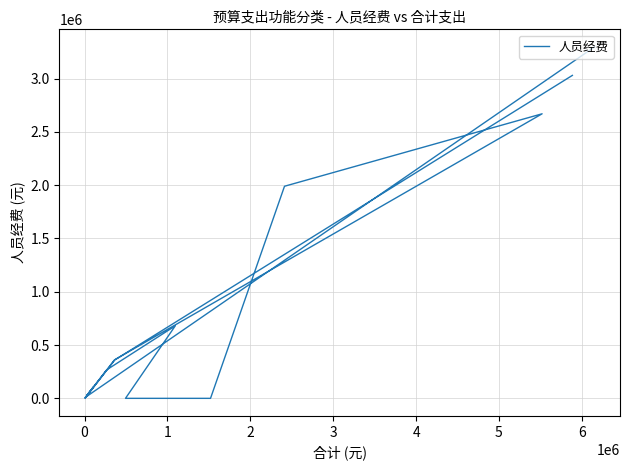

What is the difference between the second highest and minimum values?

3029600